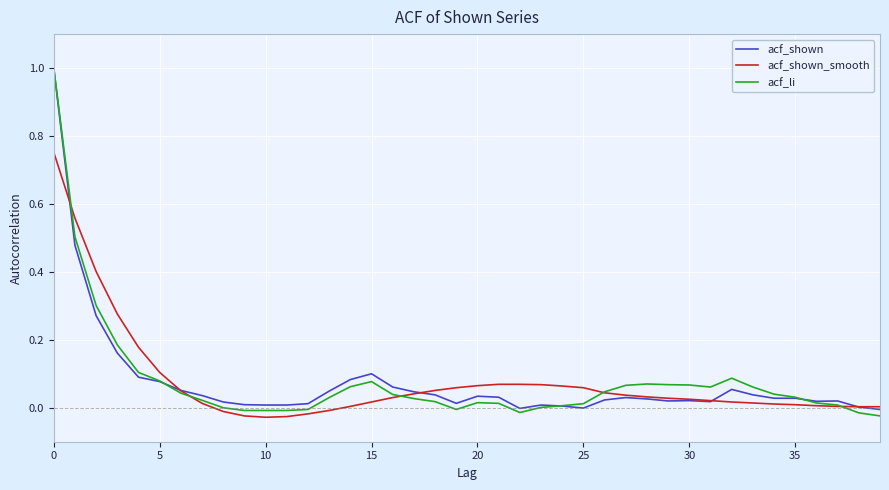

What is the maximum value shown in the chart?

1.0